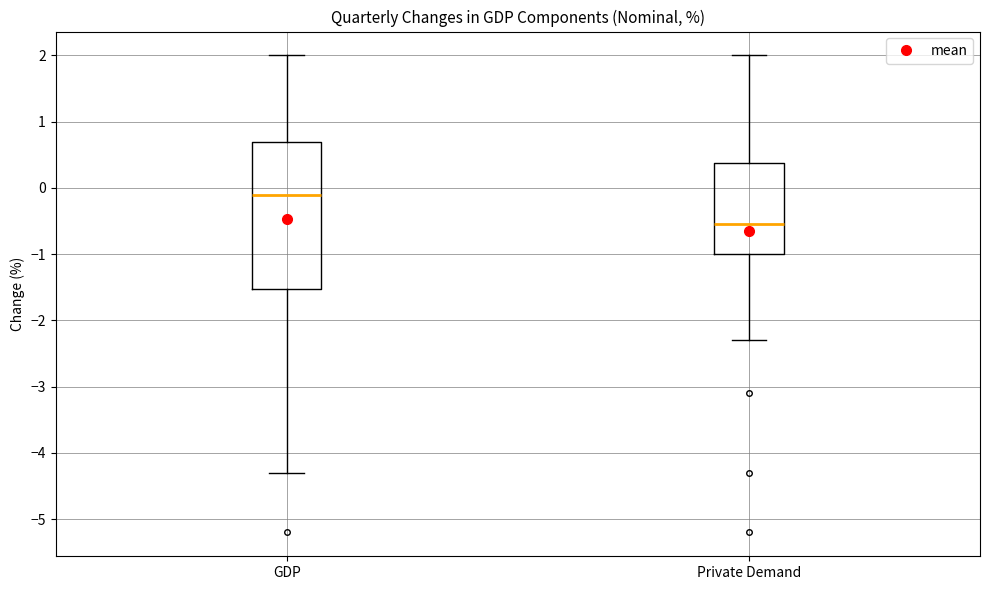

Which box is the tallest, from its lower edge to its upper edge?

GDP